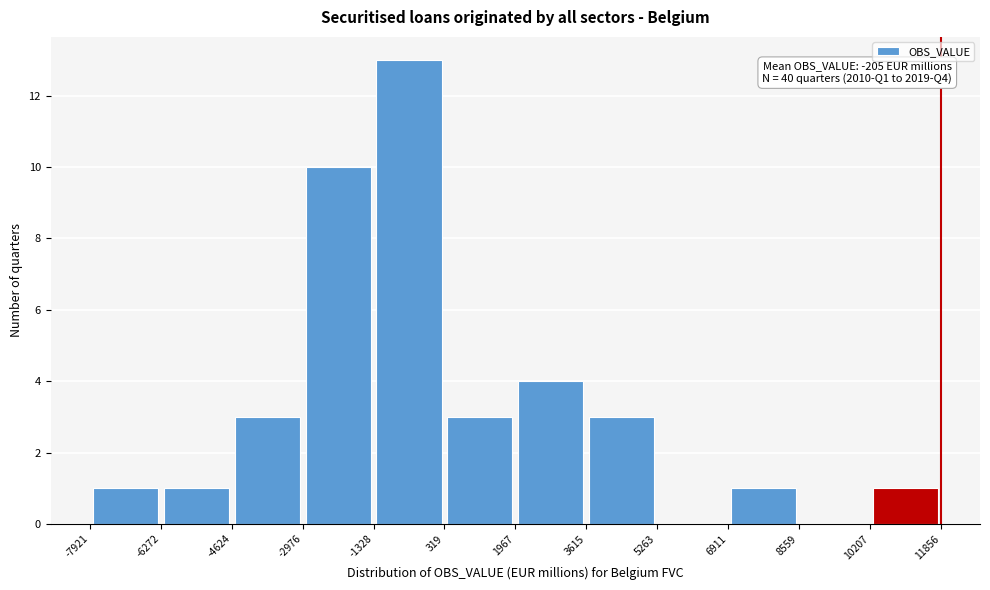

Which range on the x-axis has the tallest bar?

-1328 to 319